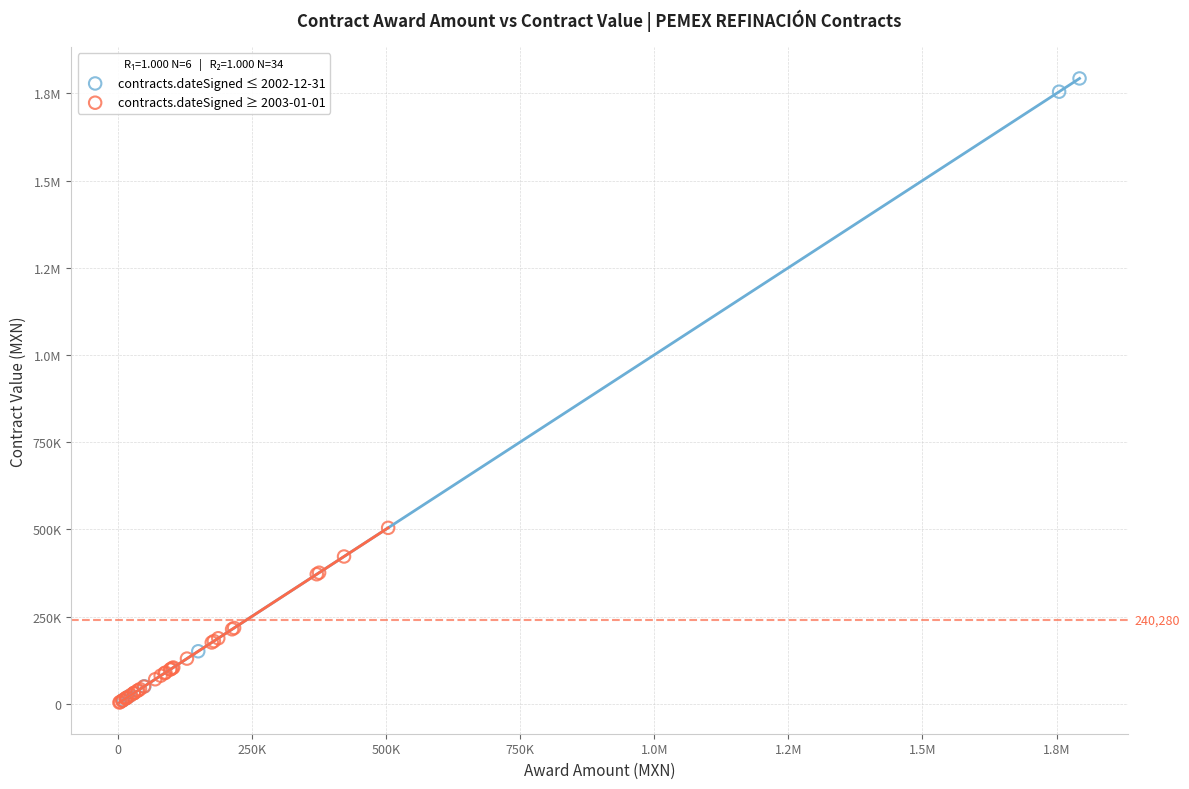

What are all the series names shown in the legend?

contracts.dateSigned ≤ 2002-12-31, contracts.dateSigned ≥ 2003-01-01